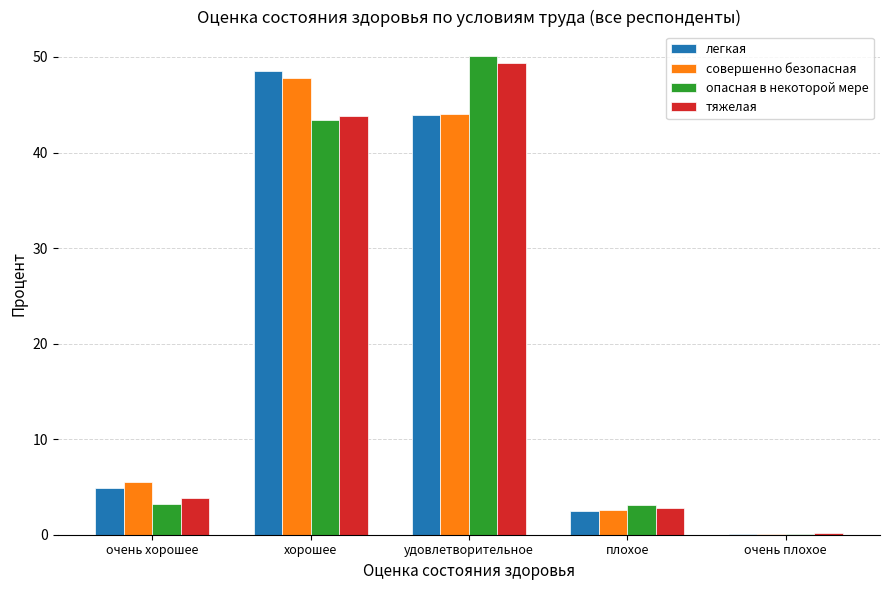

What is the sum of all опасная в некоторой мере values?

100.0